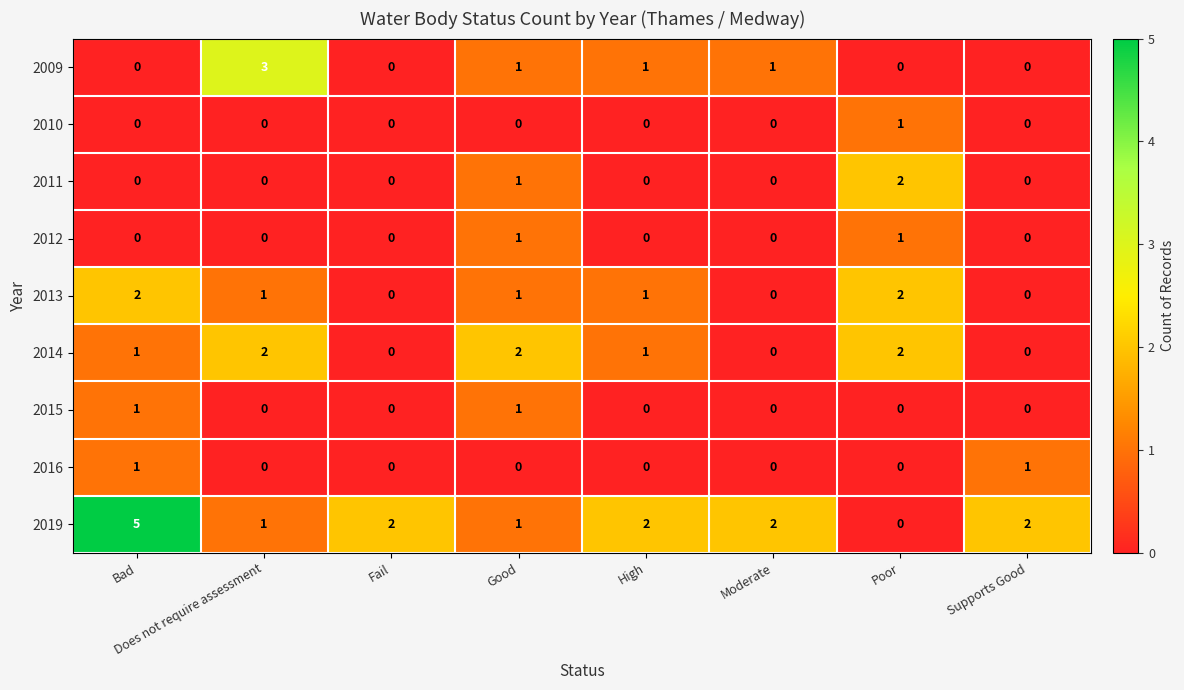

Which series has the largest range (max minus min)?

2019